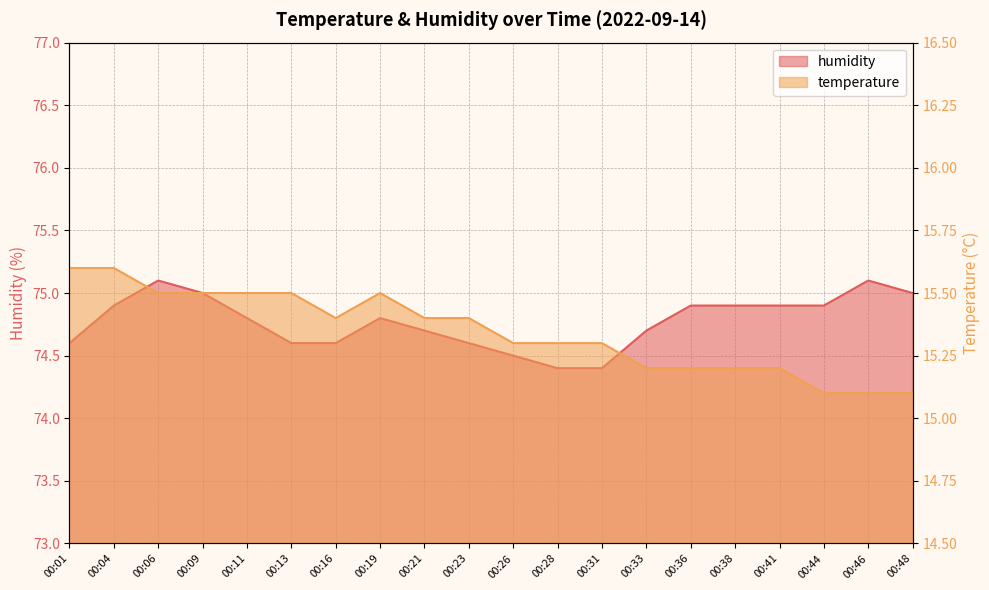

List the series in order of their overall mean, highest first.

humidity, temperature